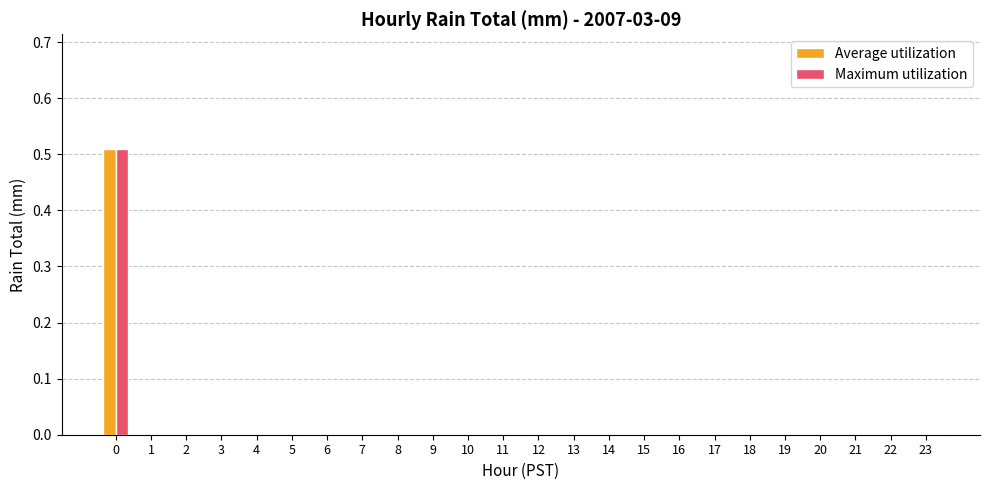

Is it true that Average utilization equals 0.4 at 21?

False